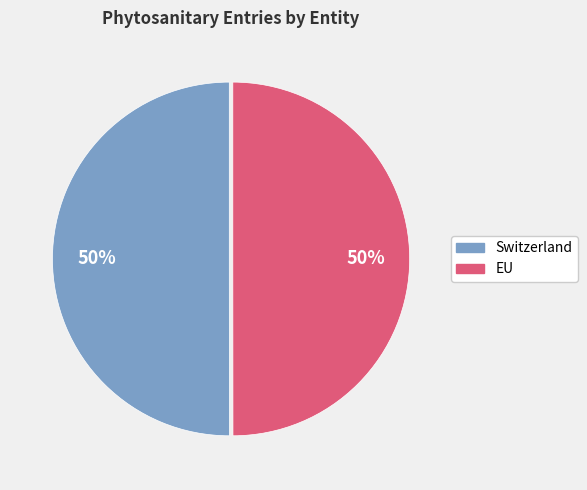

Is it true that EU is 65% of the pie?

False